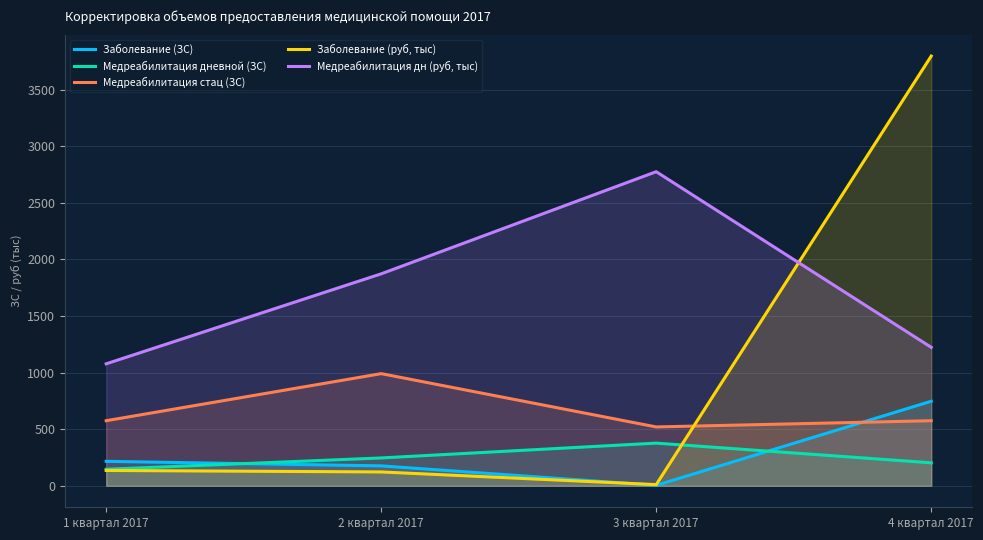

What is the value of the Медреабилитация стац (ЗС) point at the 4th from the left?

575.0